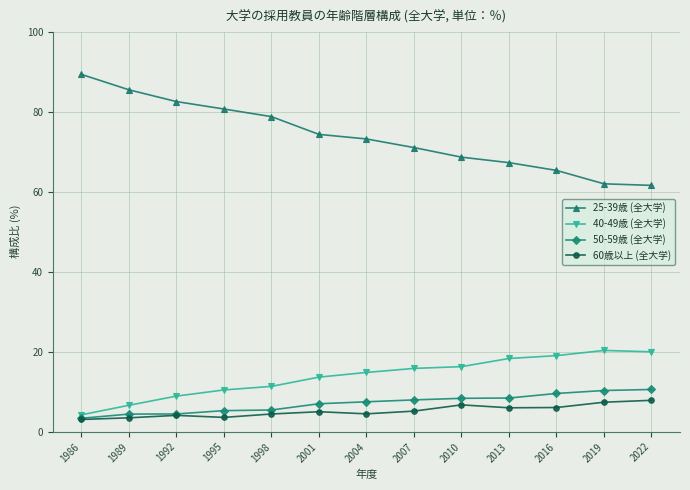

What is the lowest value of the 60歳以上 (全大学) series?

3.1